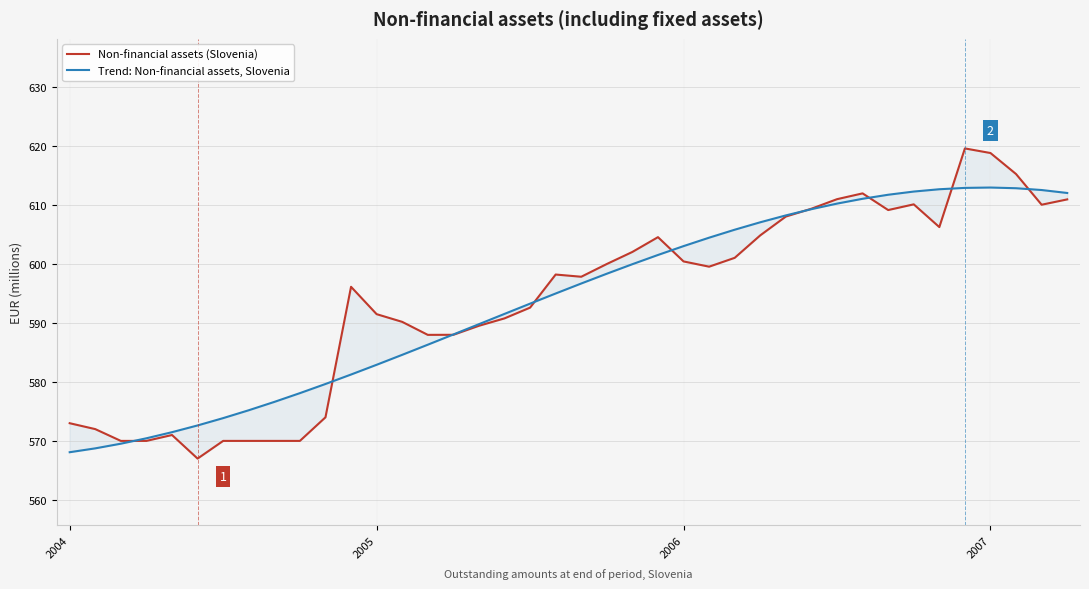

After their last crossing, which series has the higher values: Trend: Non-financial assets, Slovenia or Non-financial assets (Slovenia)?

Trend: Non-financial assets, Slovenia